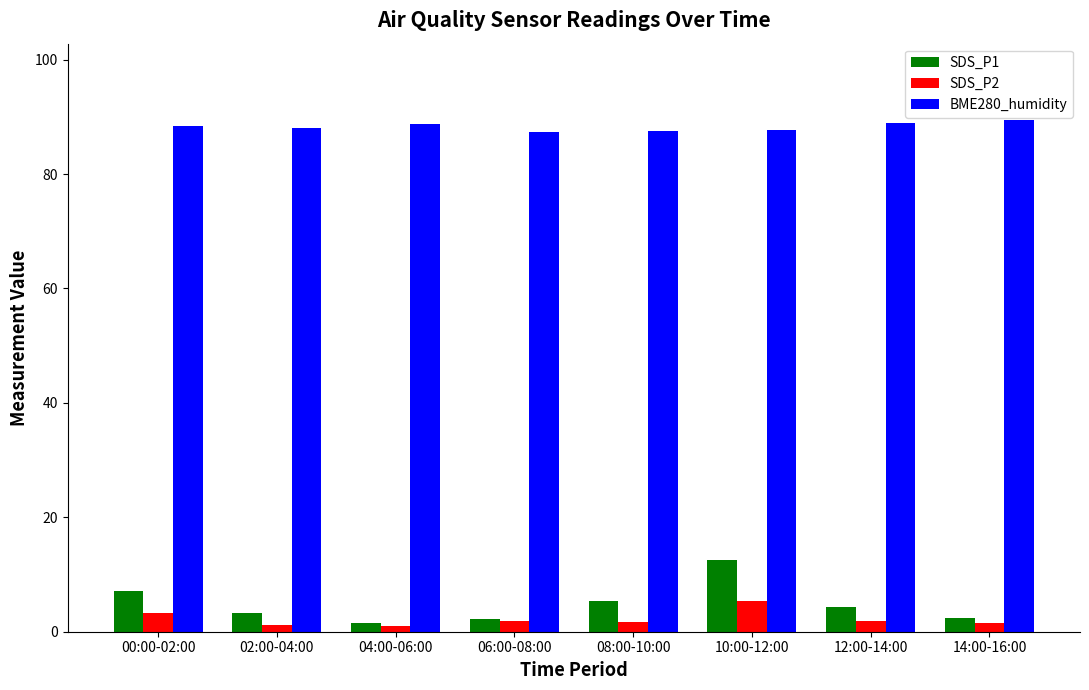

At which category is the sum across all series the highest?

10:00-12:00